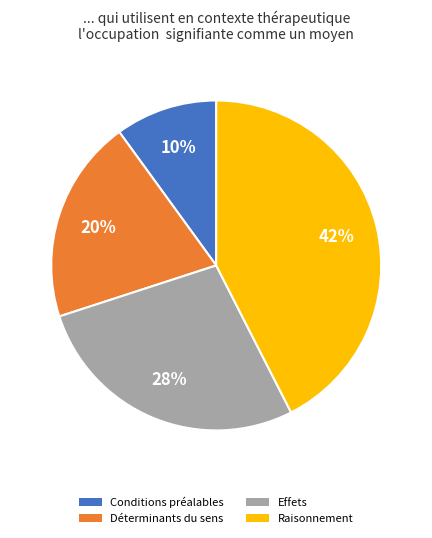

How many segments does this pie chart have?

4